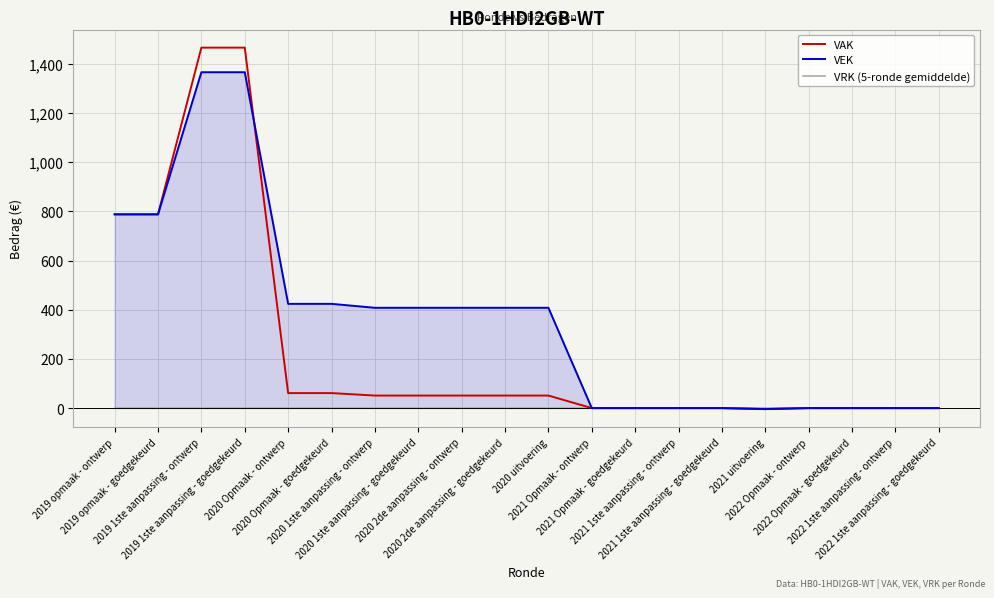

Does the chart display data point markers on the line(s)?

No